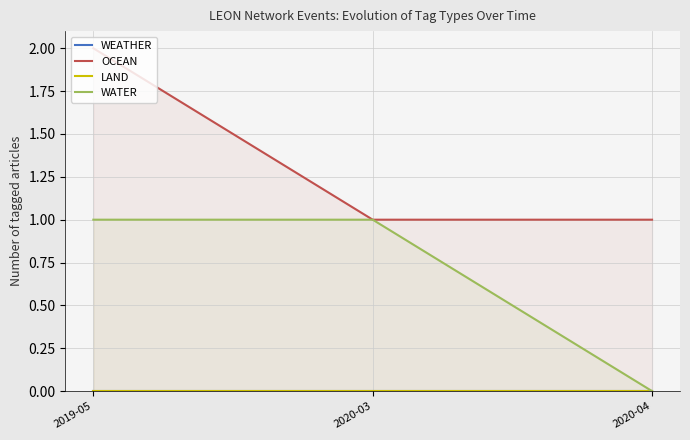

Reading left to right, extract all data points from this chart.

WEATHER: 2019-05=0	2020-03=0	2020-04=0
OCEAN: 2019-05=2	2020-03=1	2020-04=1
LAND: 2019-05=0	2020-03=0	2020-04=0
WATER: 2019-05=1	2020-03=1	2020-04=0